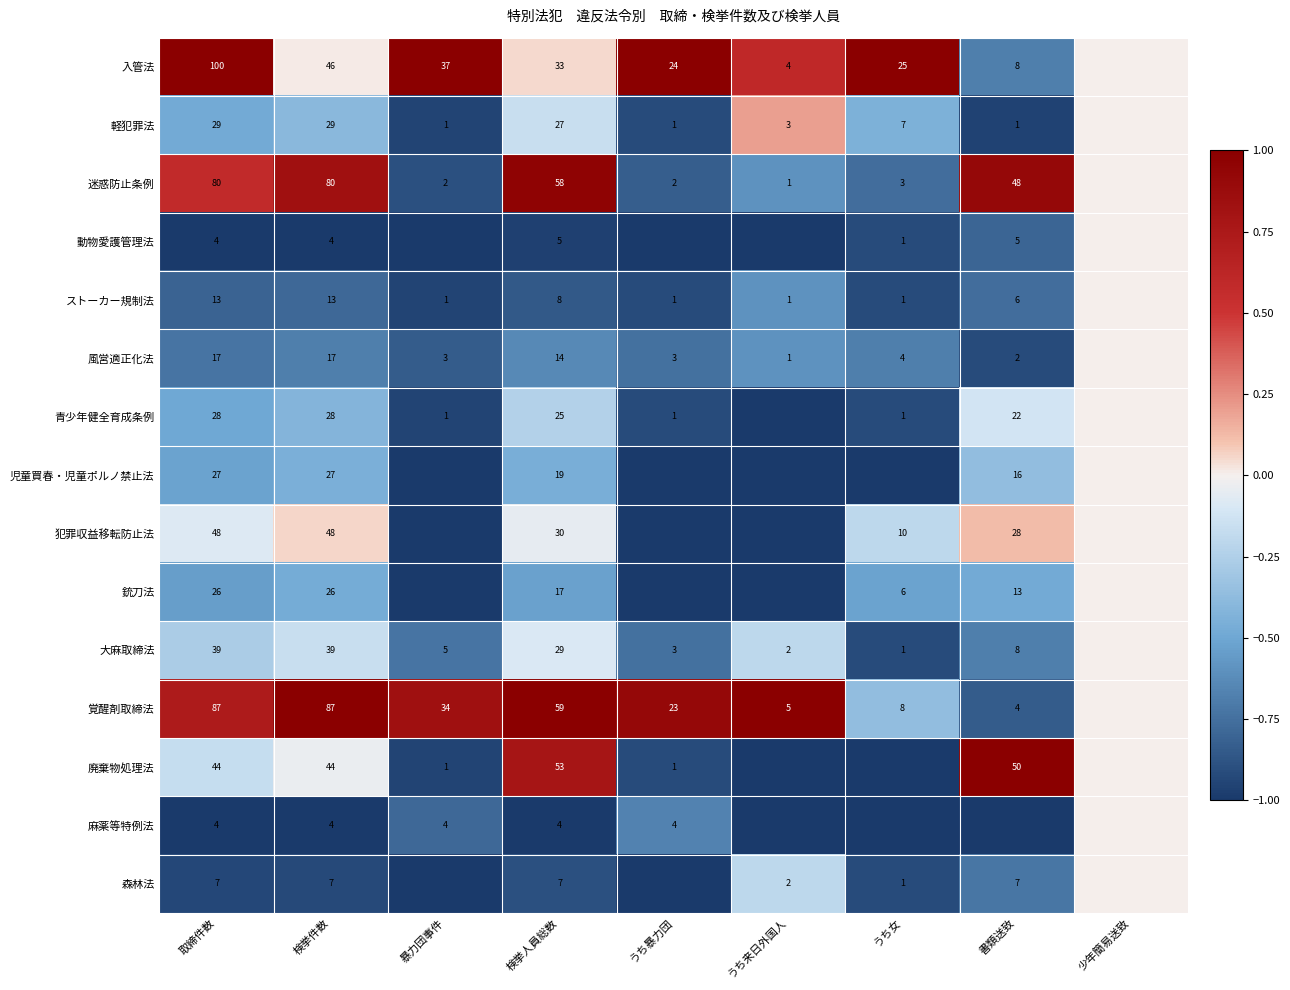

The value of 軽犯罪法 at うち来日外国人 is 0.3. True or false?

False